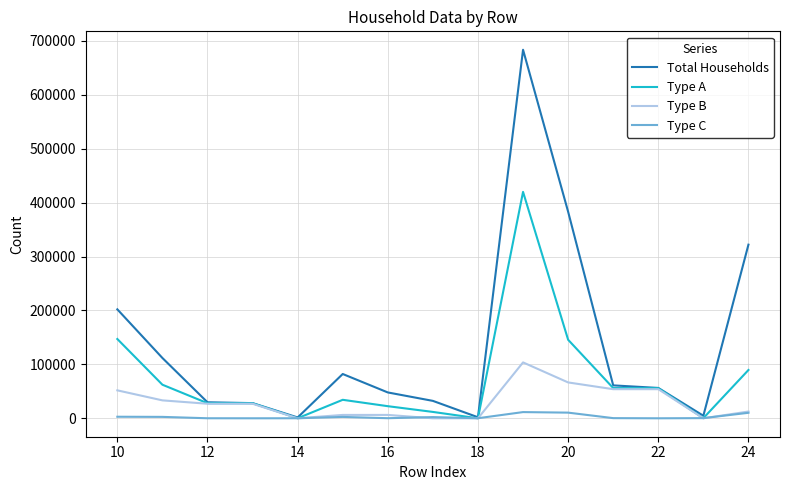

Which series has the largest total across all categories?

Total Households